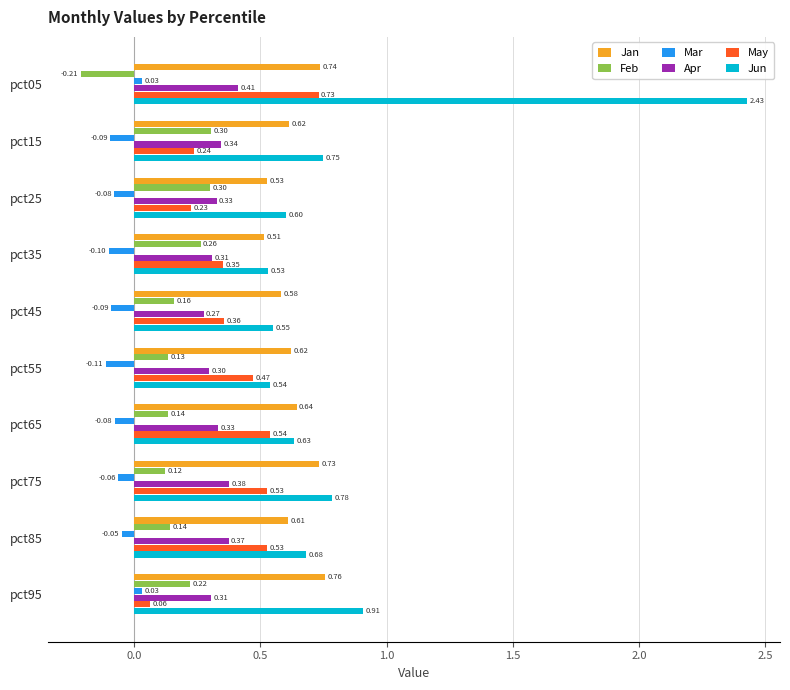

What is the average value of the Apr series?

0.3